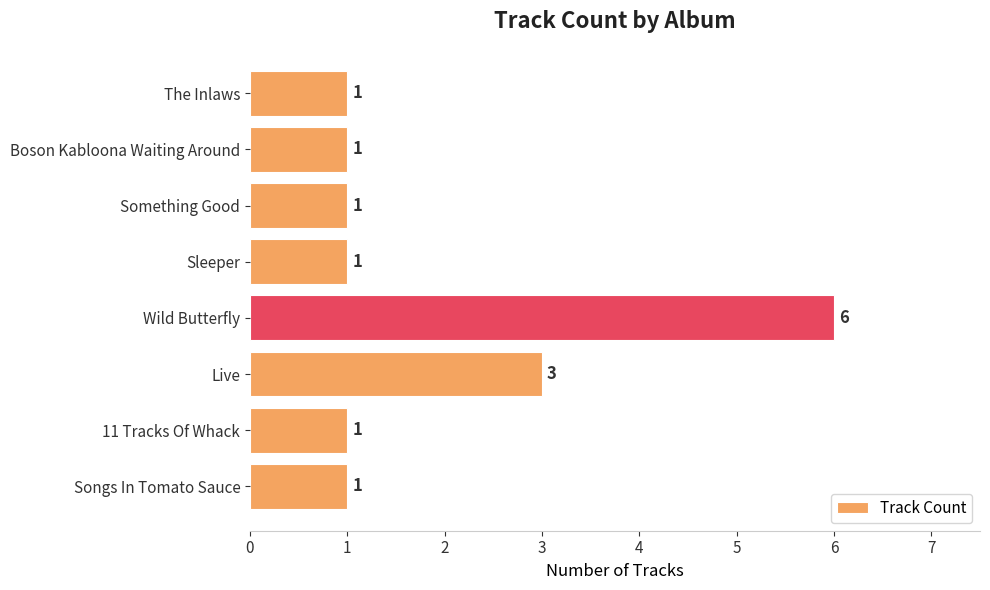

How many categories are shown in the chart?

8